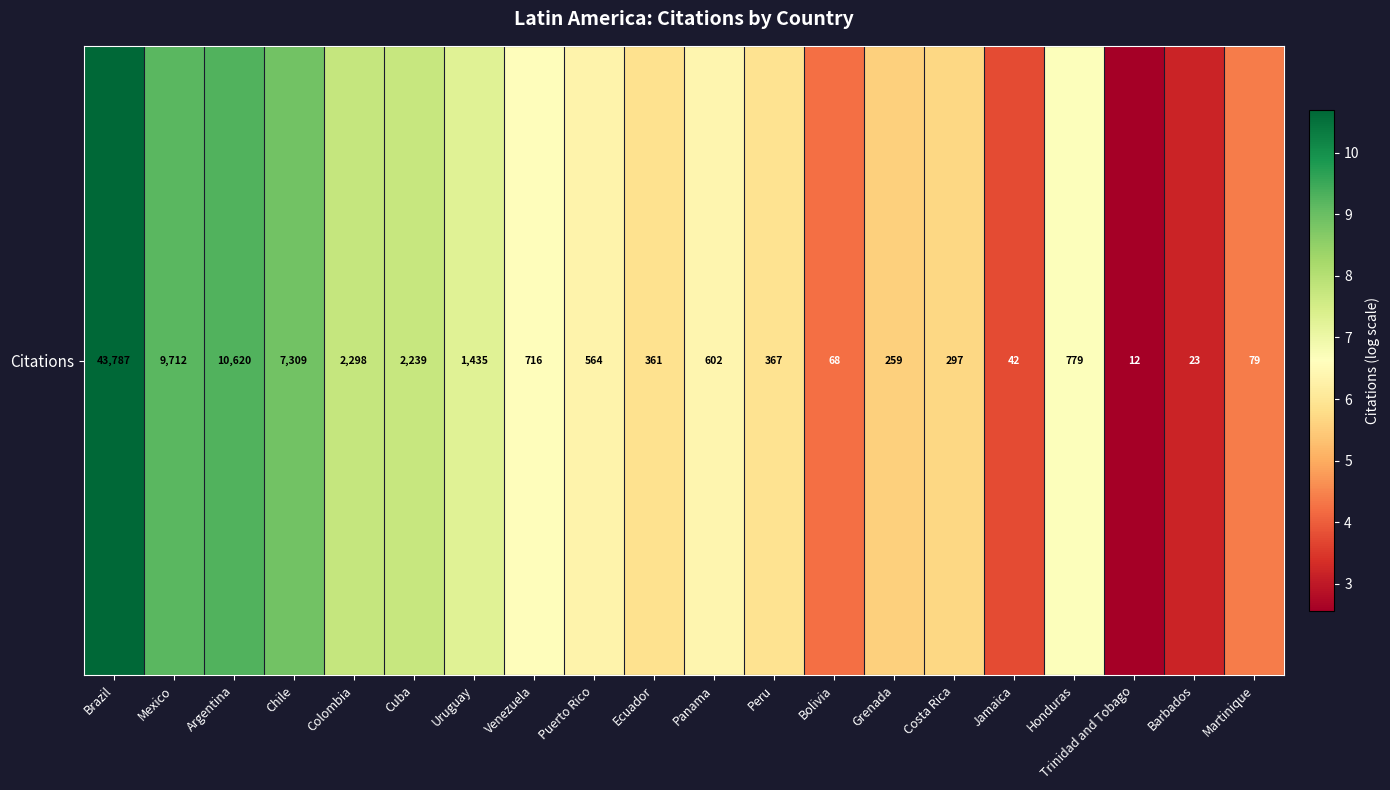

Count the number of values greater than 6.

11